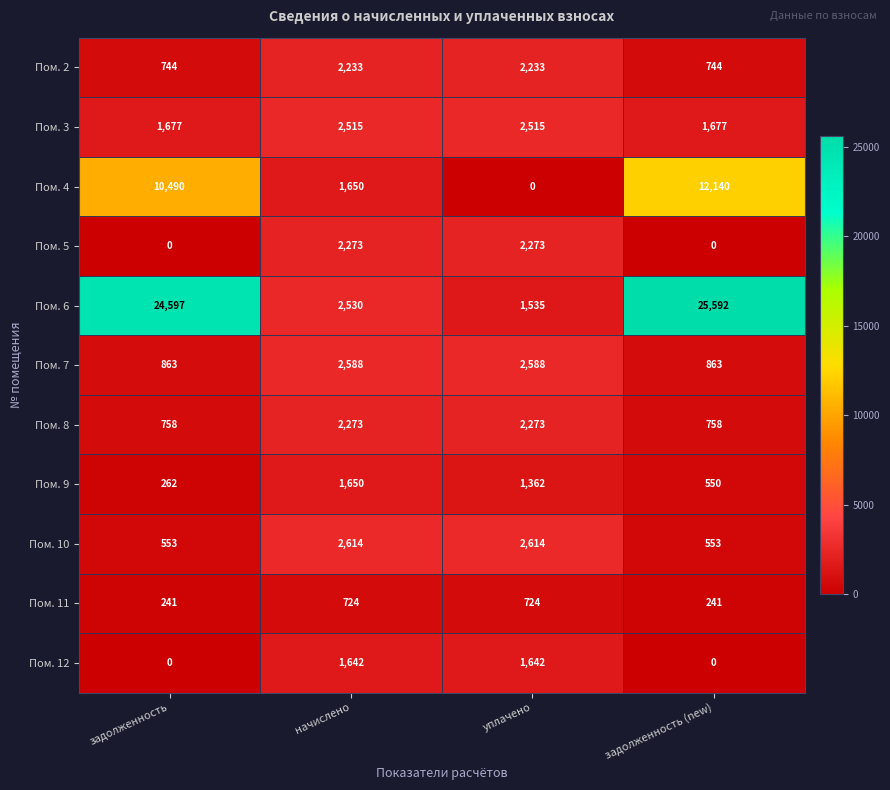

What is the average value of the Пом. 6 series?

13564